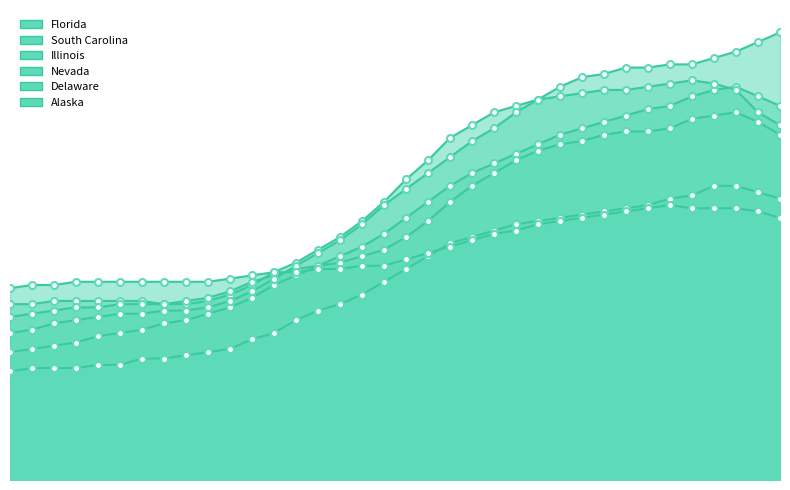

At which label does South Carolina reach its peak?

25